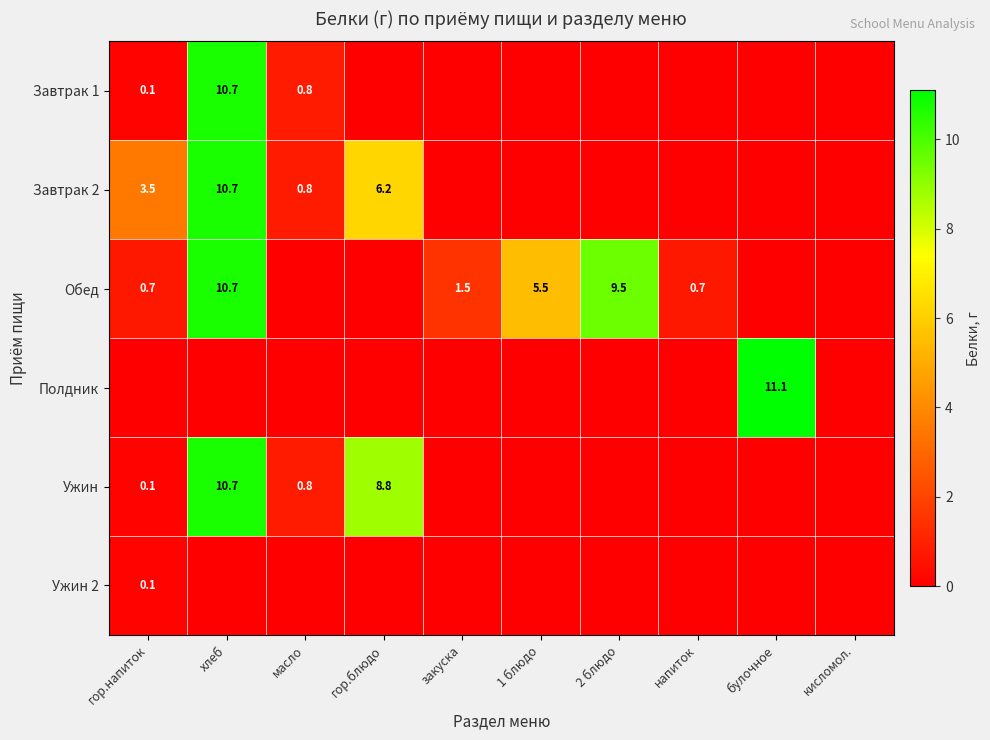

The value of Ужин at гор.блюдо is 8.8. True or false?

True